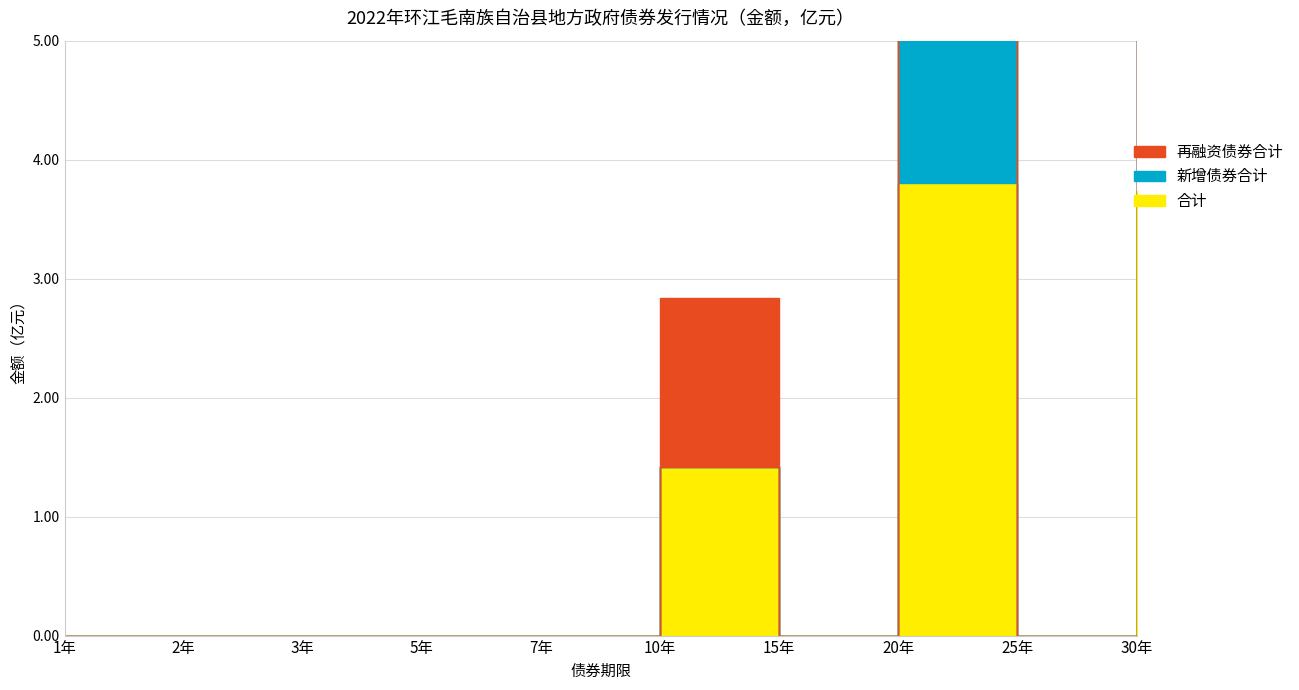

True or false: 新增债券合计 has a value of 7.5 at 30年.

True